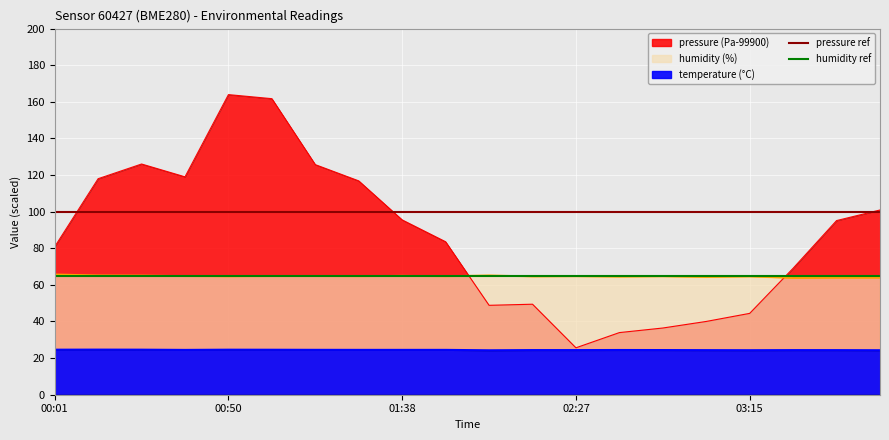

What is the lowest value of the pressure_ref_100 series?

100